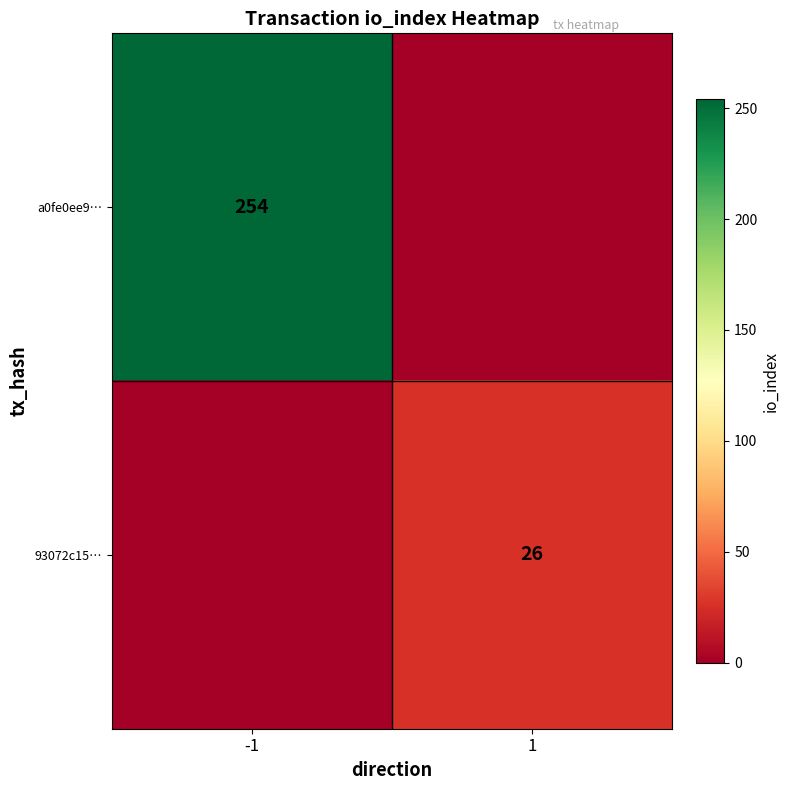

The a0fe0ee9… series shows 254 at -1. True or false?

True